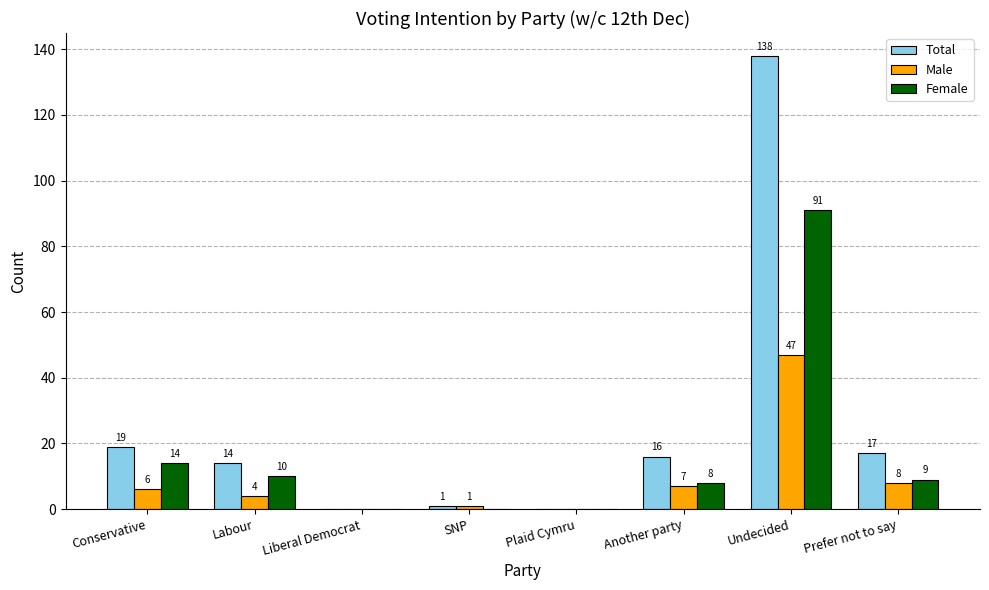

What are all the series names shown in the legend?

Total, Male, Female